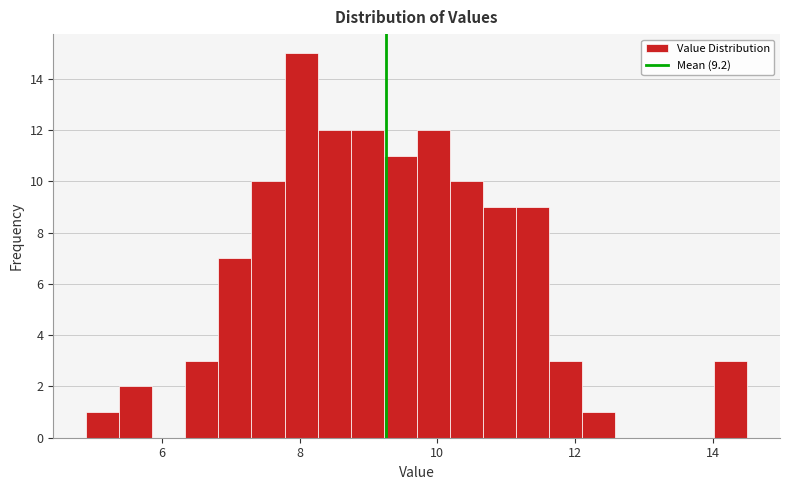

Around what value on the x-axis is the tallest bar? Give the approximate position of its centre, as read against the axis.

8.0